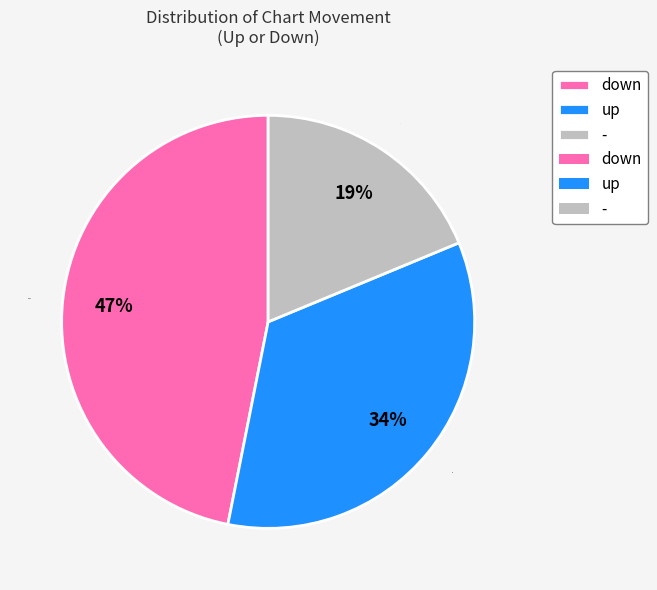

Is the sum of down and - greater than half?

Yes